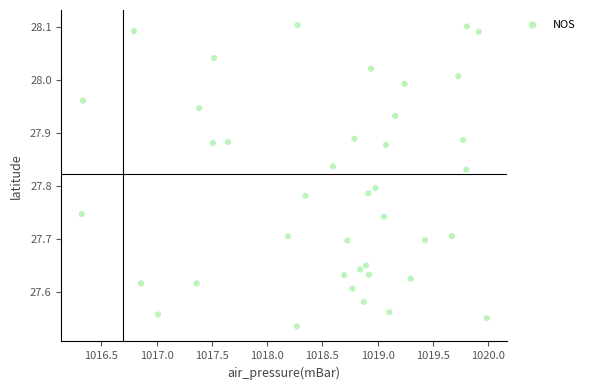

What is the range of X values (max minus min)?

3.7